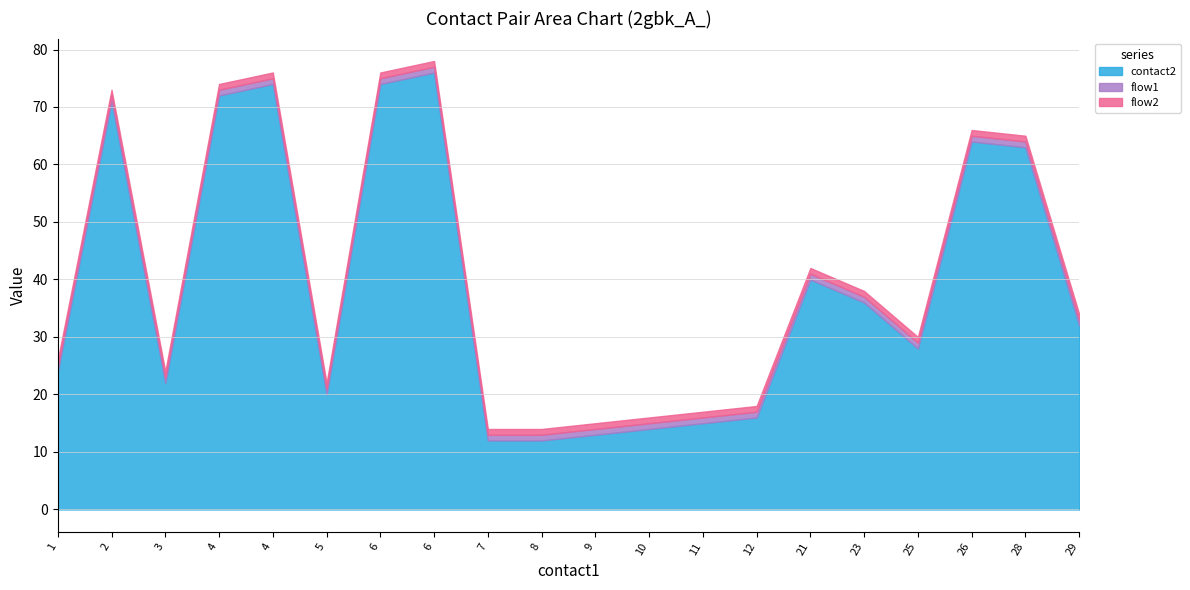

Which category has the lowest value in the contact2 series?

7